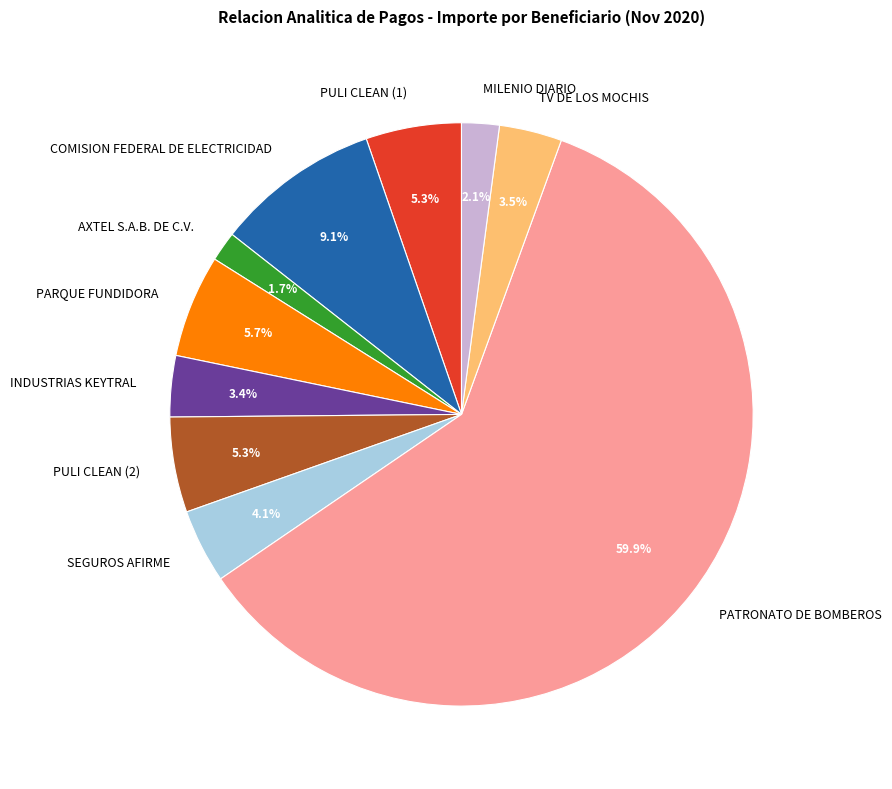

Do INDUSTRIAS KEYTRAL and PATRONATO DE BOMBEROS together represent more than half of the pie?

Yes